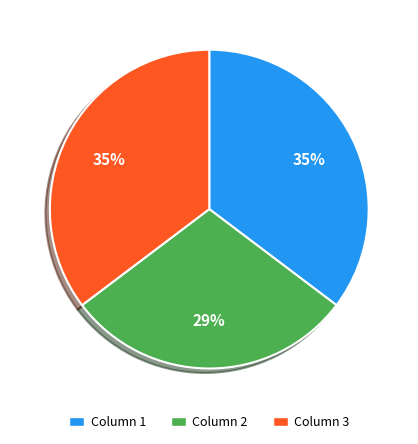

Which category has the smallest portion of the pie?

Column 2